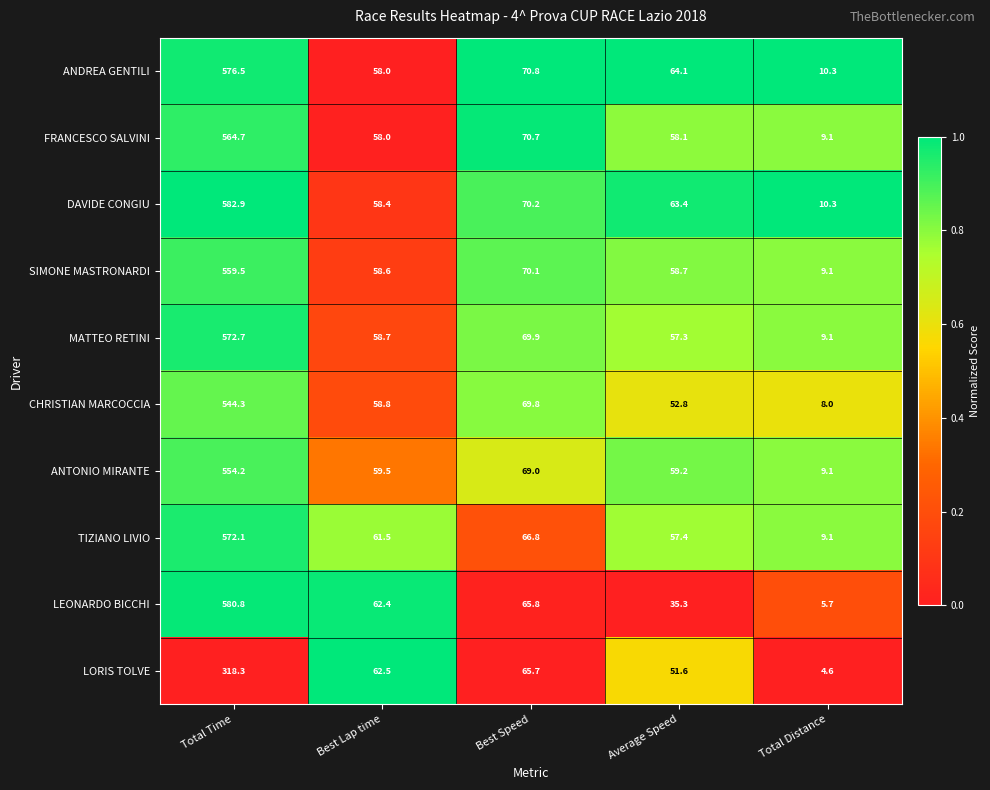

Count the number of data series in this chart.

10